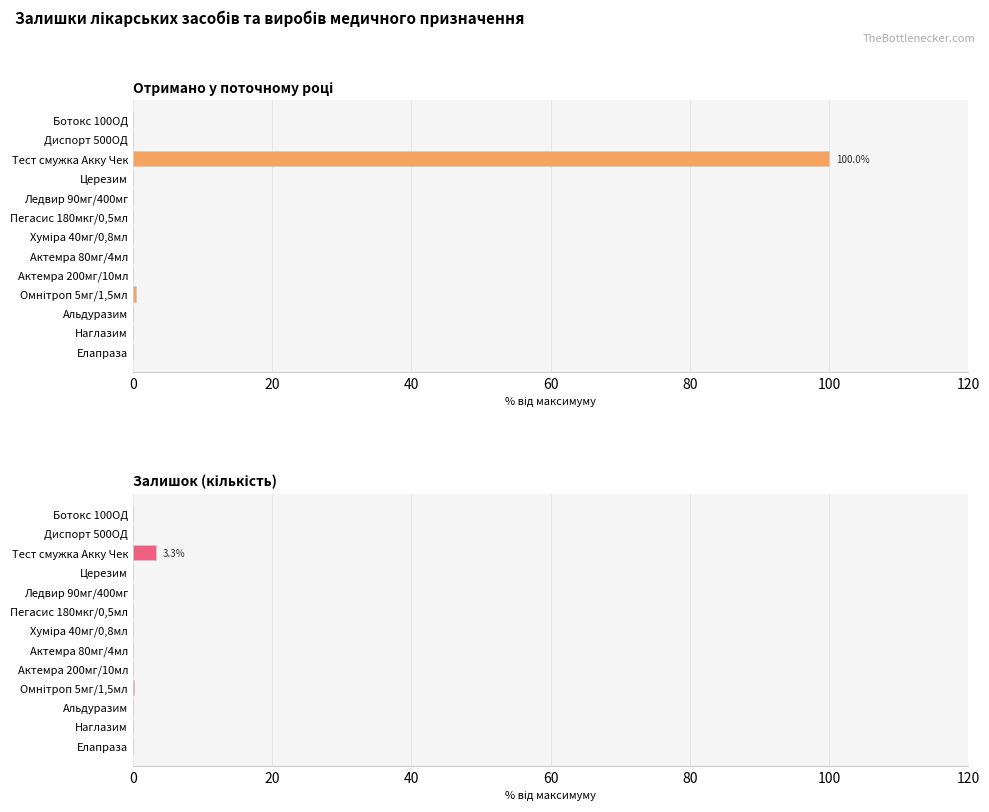

Which series has the widest spread of values?

Отримано у поточному році